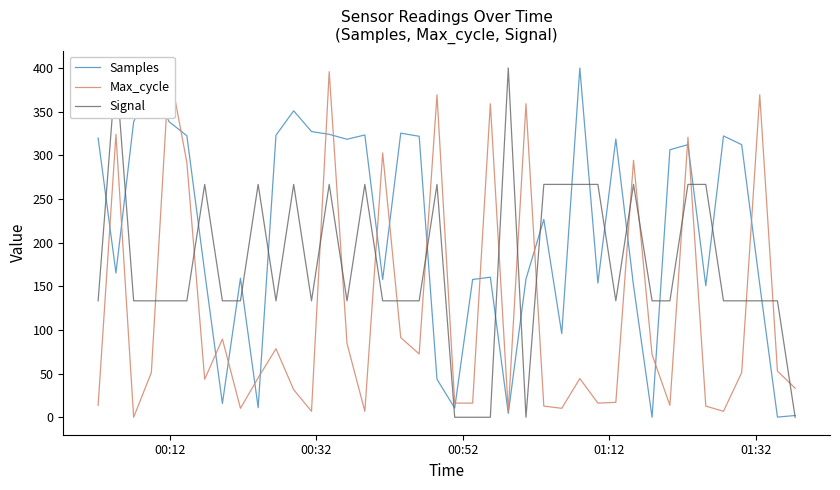

True or false: Samples and Max_cycle cross at least once.

True